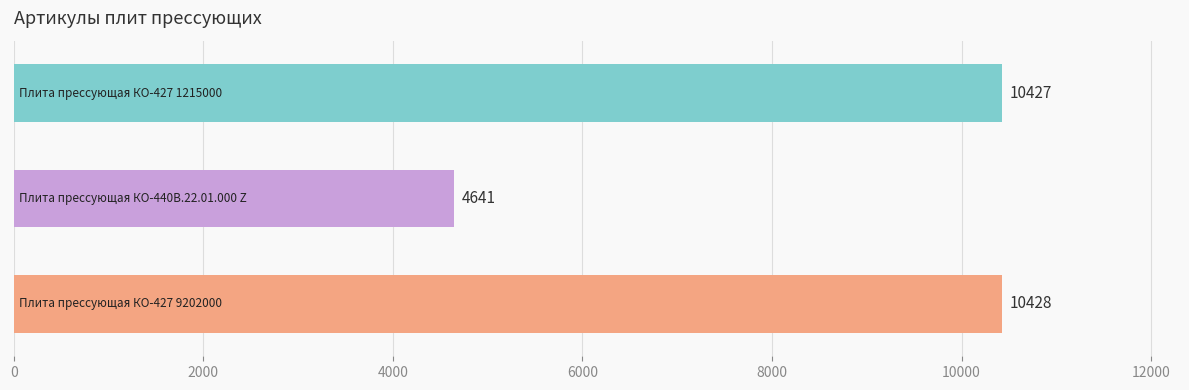

Does the chart contain stacked bars?

No